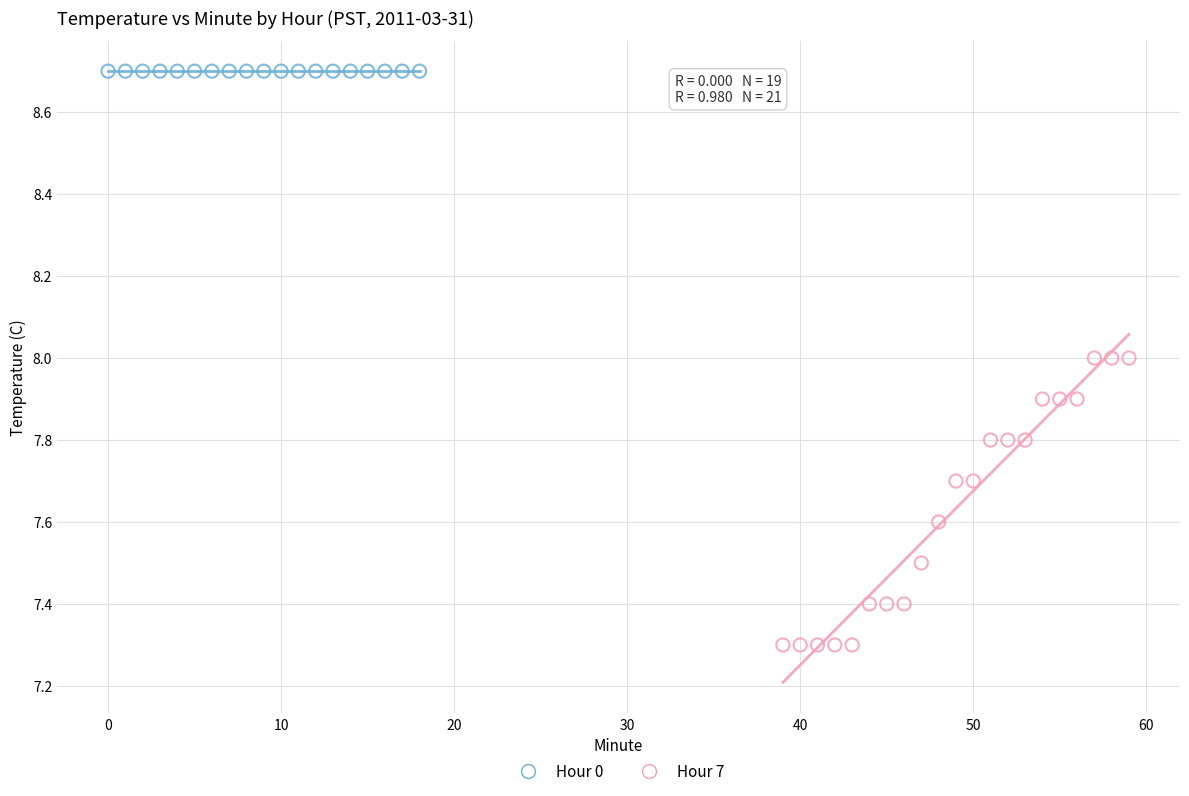

Which series reaches the maximum Y coordinate?

Hour 0